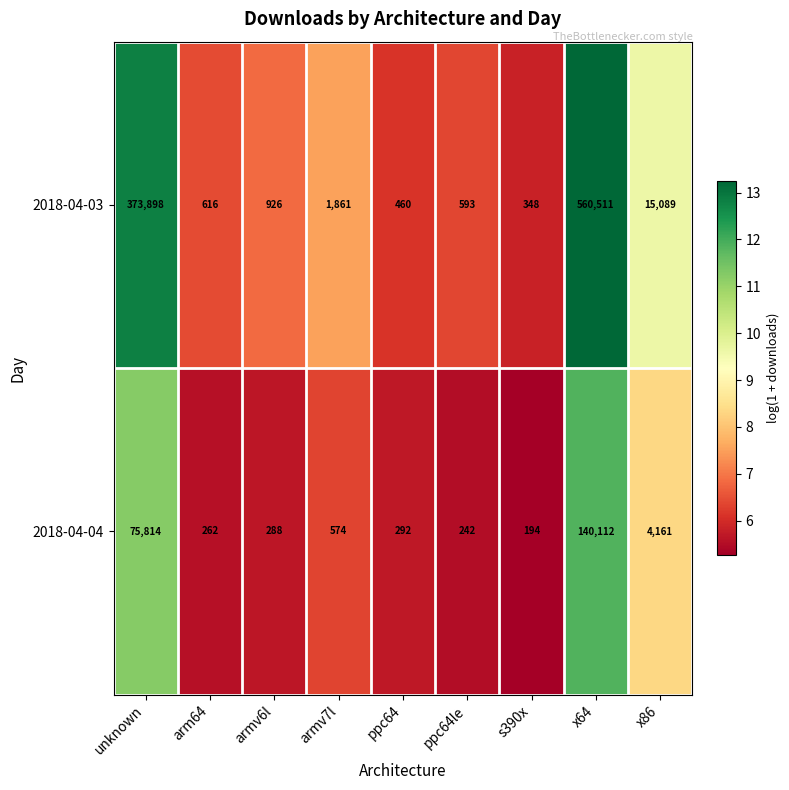

The 2018-04-04 series shows 292 at ppc64. True or false?

True